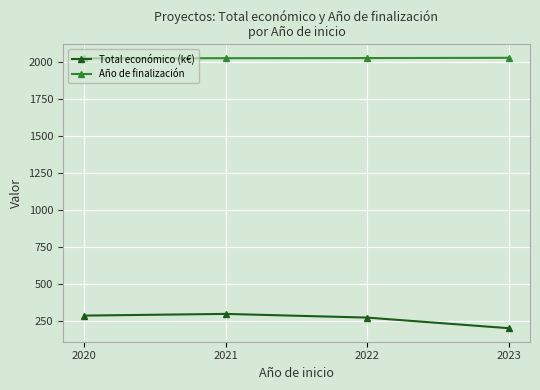

What is the greatest value displayed?

2025.7